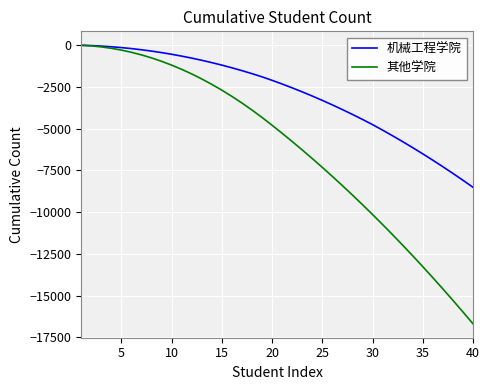

Which series has the largest range (max minus min)?

其他学院